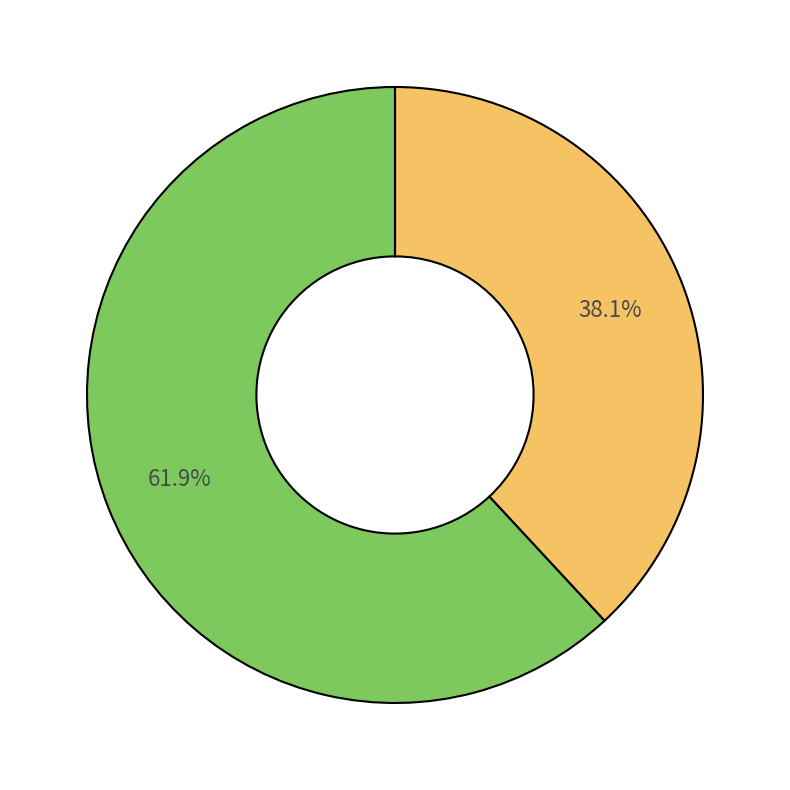

How many segments does this pie chart have?

2